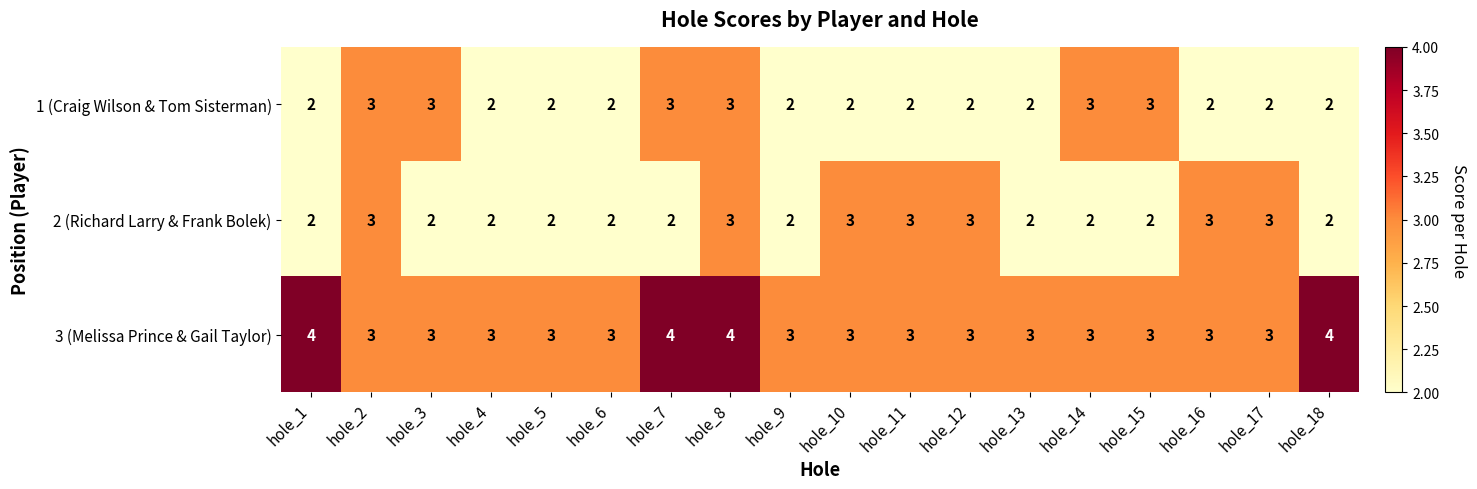

What is the smallest value displayed?

2